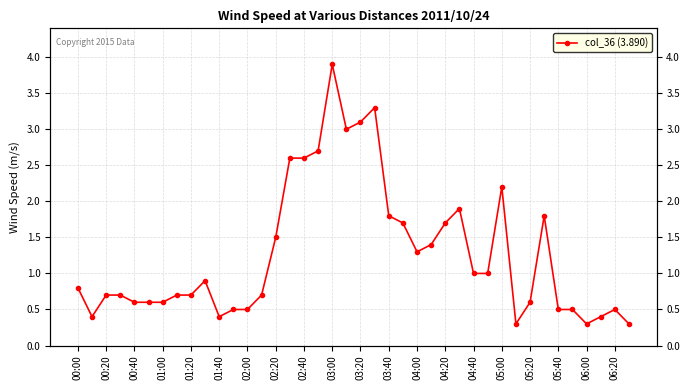

Reading left to right, transcribe all the data shown in this chart.

0.8	0.4	0.7	0.7	0.6	0.6	0.6	0.7	0.7	0.9	0.4	0.5	0.5	0.7	1.5	2.6	2.6	2.7	3.9	3.0	3.1	3.3	1.8	1.7	1.3	1.4	1.7	1.9	1.0	1.0	2.2	0.3	0.6	1.8	0.5	0.5	0.3	0.4	0.5	0.3